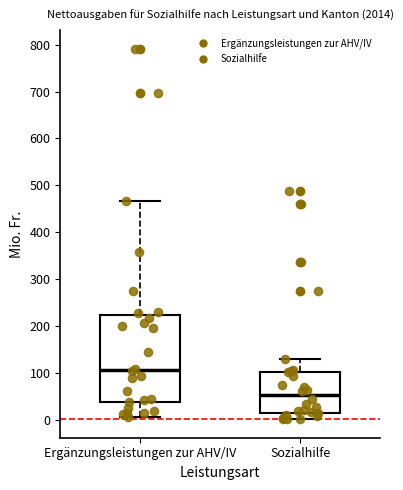

Reading left to right, read every box against the y-axis: the position of its median line, the range the box covers, and the ends of its whiskers. The values are not printed on the chart, so give them approximately, as read against the axis.

Ergänzungsleistungen zur AHV/IV: median 110, box 40 to 220, whiskers 10 to 470
Sozialhilfe: median 50, box 10 to 100, whiskers 0 to 130